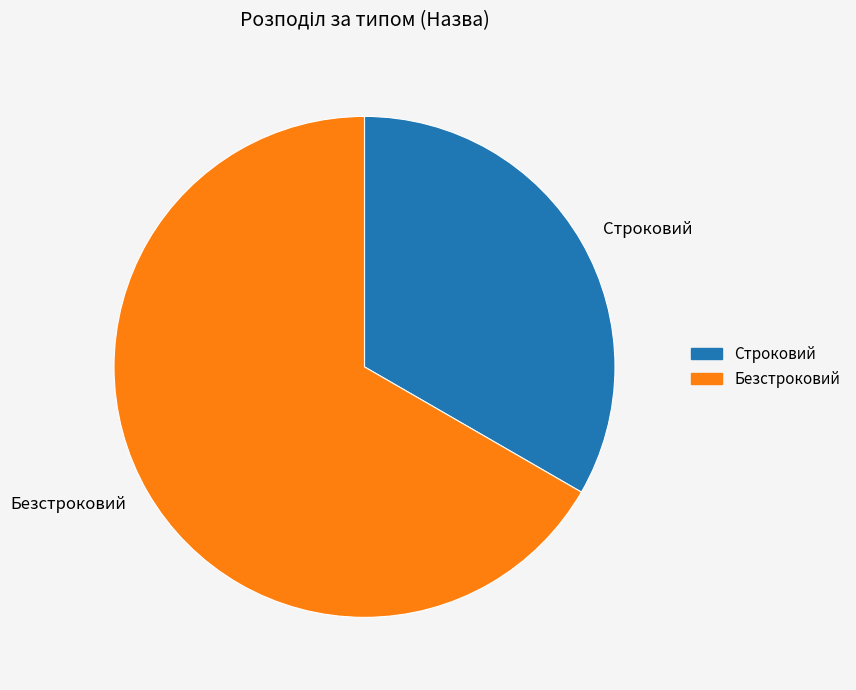

Count the number of slices in the pie.

2